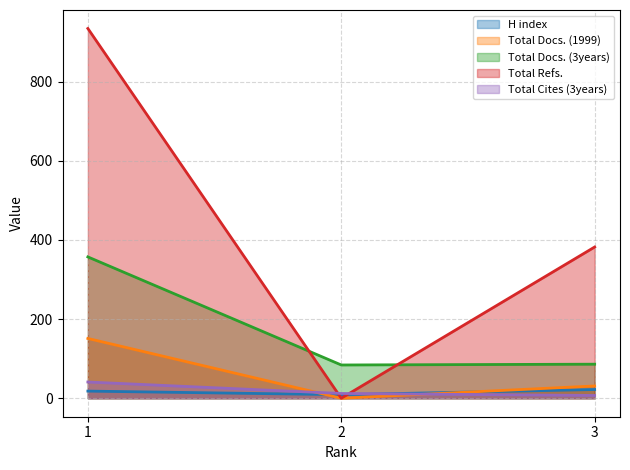

The Total Cites (3years) series shows 11 at 3. True or false?

False